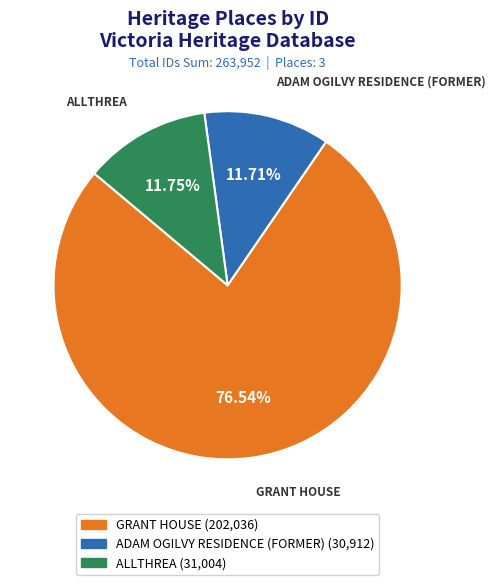

Do GRANT HOUSE and ADAM OGILVY RESIDENCE (FORMER) together represent more than half of the pie?

Yes